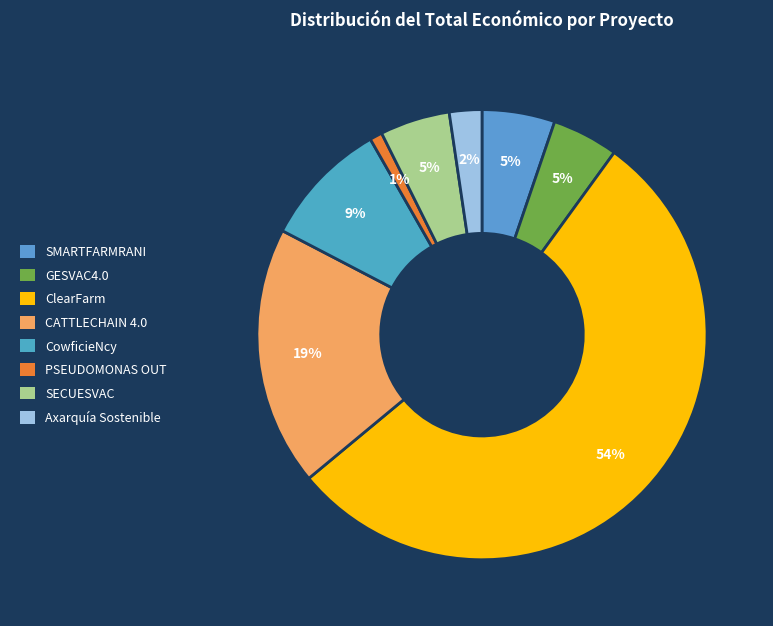

What is the smallest slice in the pie chart?

PSEUDOMONAS OUT